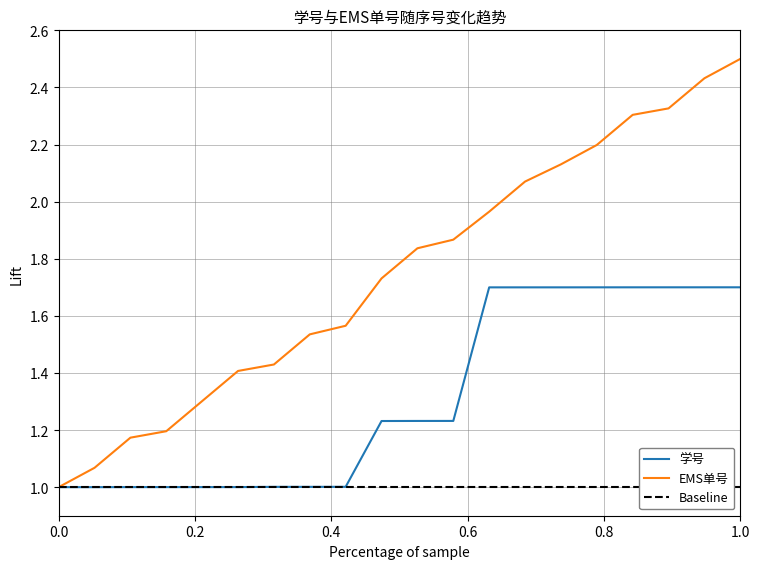

Which series has the largest total across all categories?

EMS单号